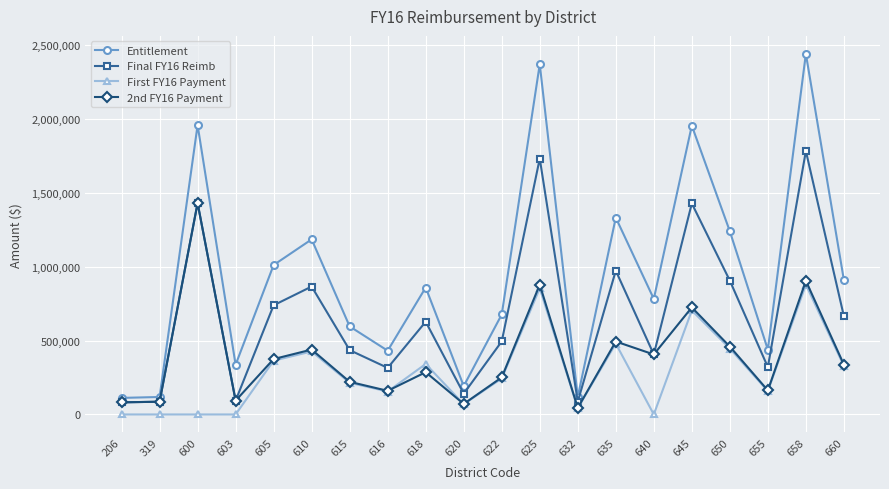

Which series has the largest total across all categories?

Entitlement